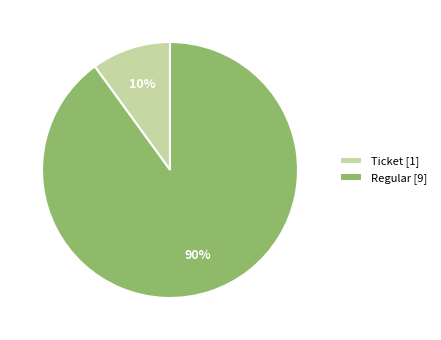

Which slice is the smallest?

Ticket [1]